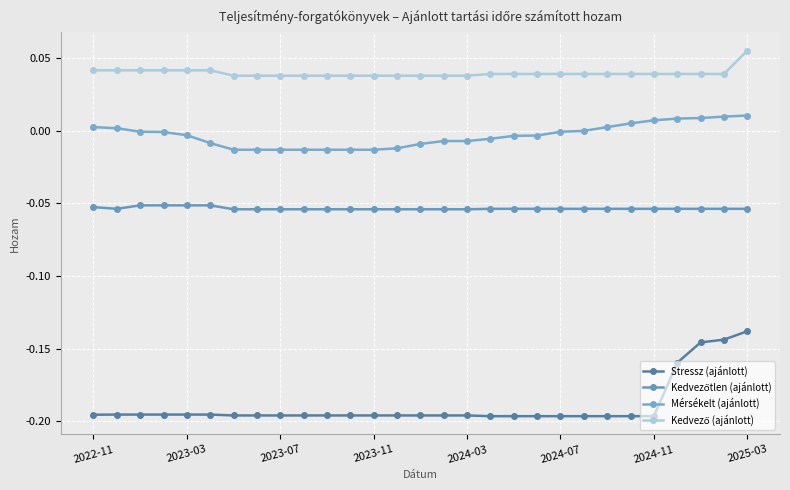

Which series has the largest total across all categories?

Kedvező (ajánlott)